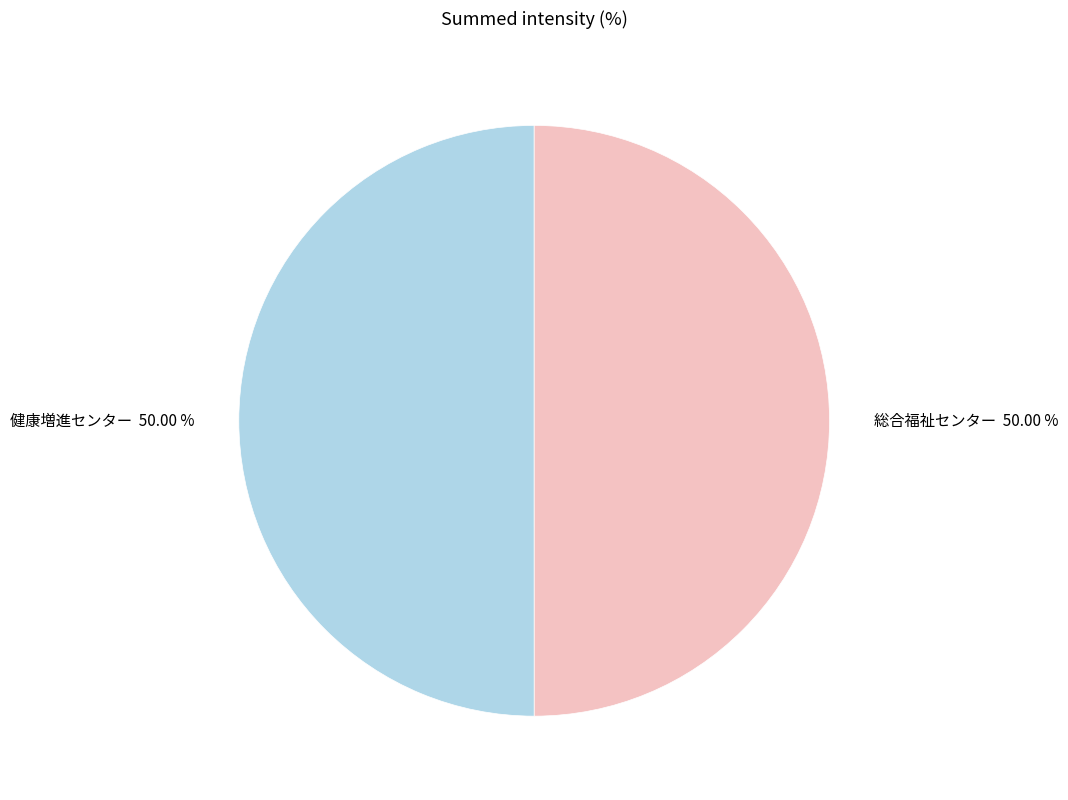

Count the number of slices in the pie.

2